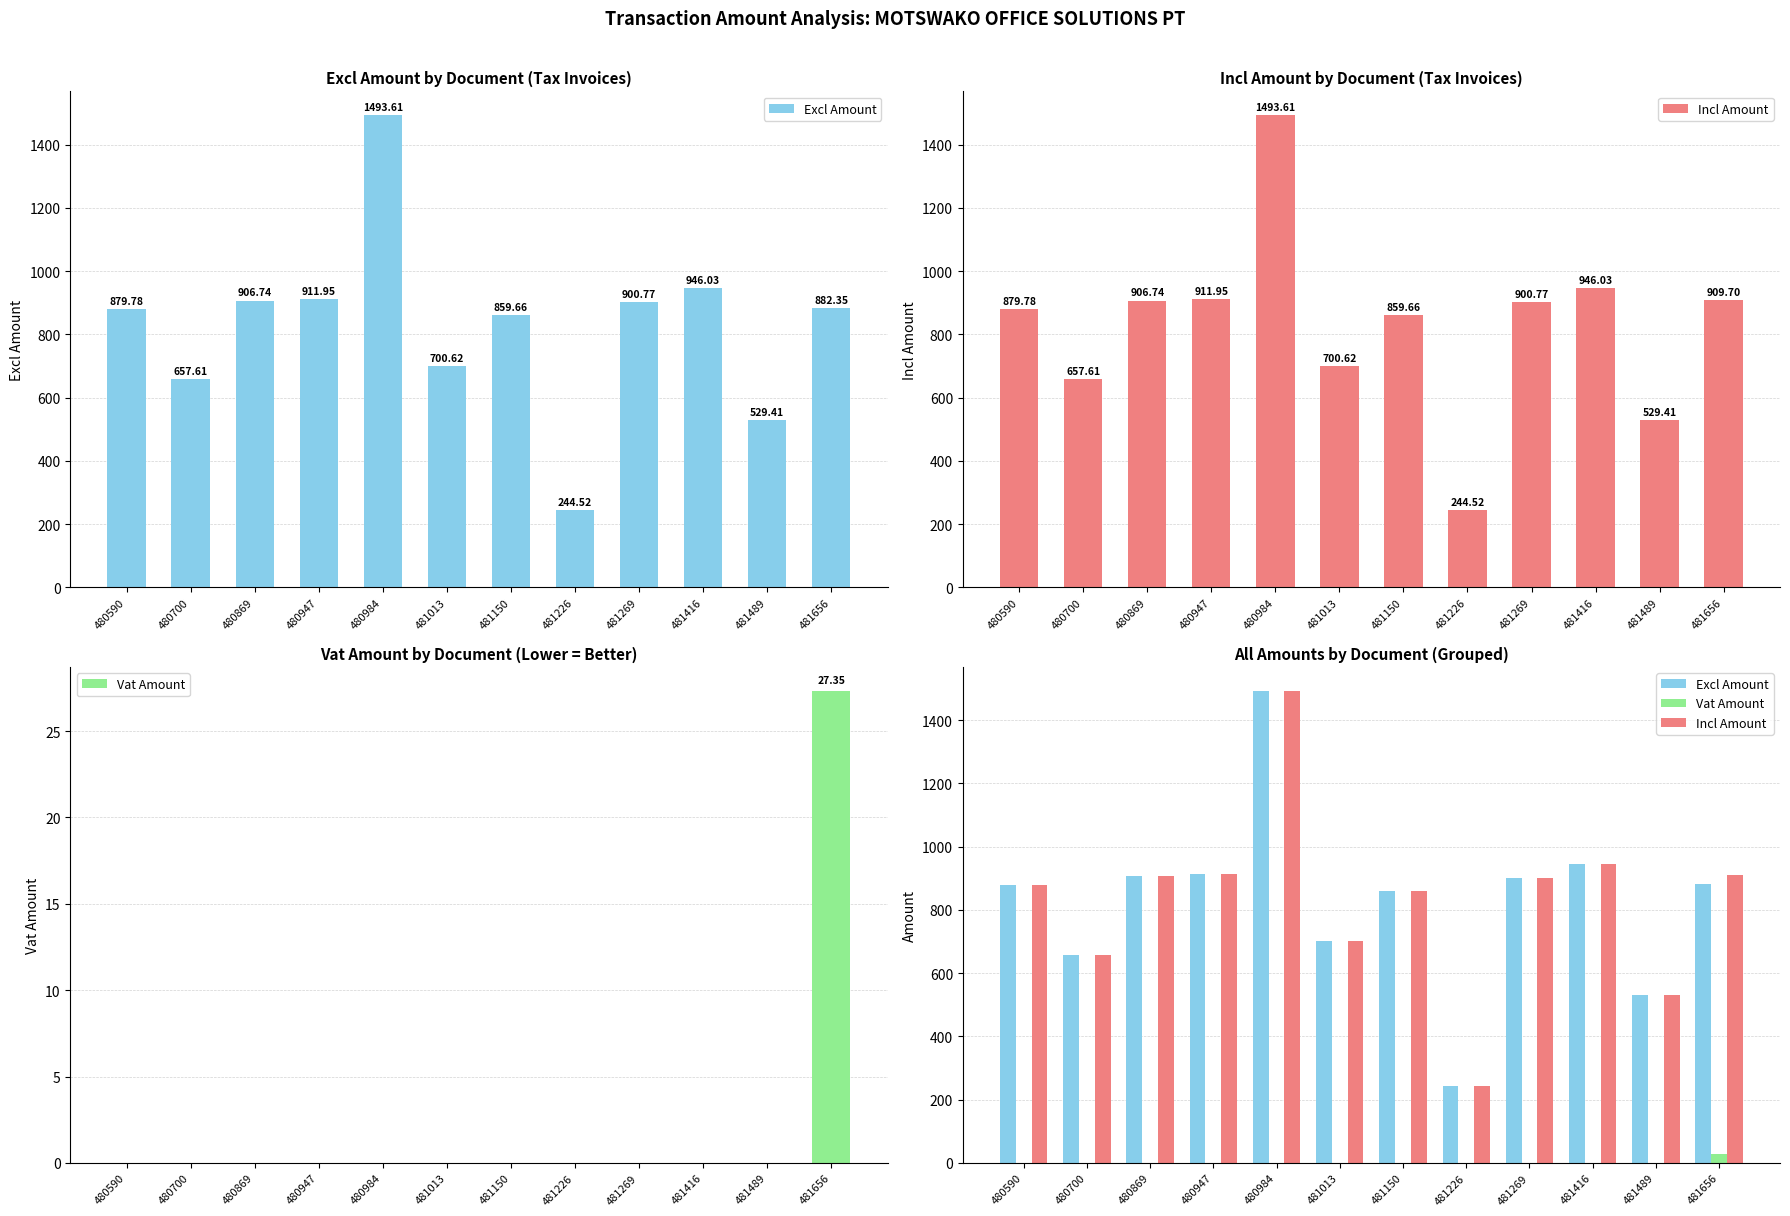

How many bars are there in total?

36